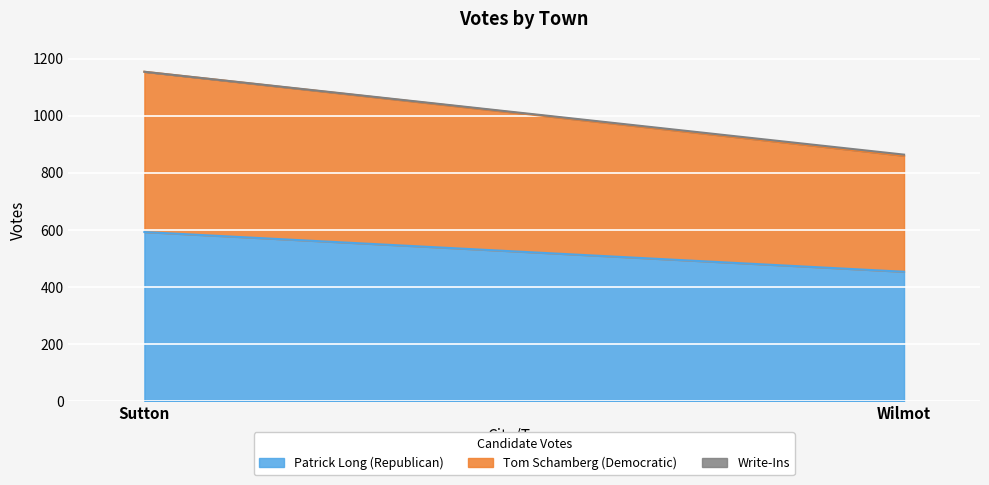

At how many categories does at least one series exceed 471?

1